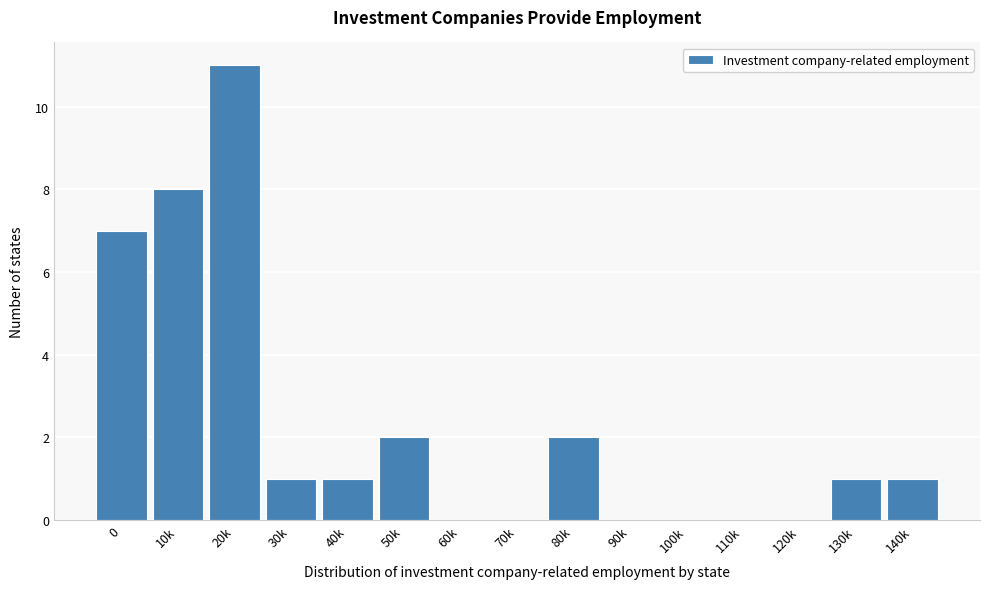

Reading left to right, what are all the values shown in this chart?

0=7	10k=8	20k=11	30k=1	40k=1	50k=2	60k=0	70k=0	80k=2	90k=0	100k=0	110k=0	120k=0	130k=1	140k=1